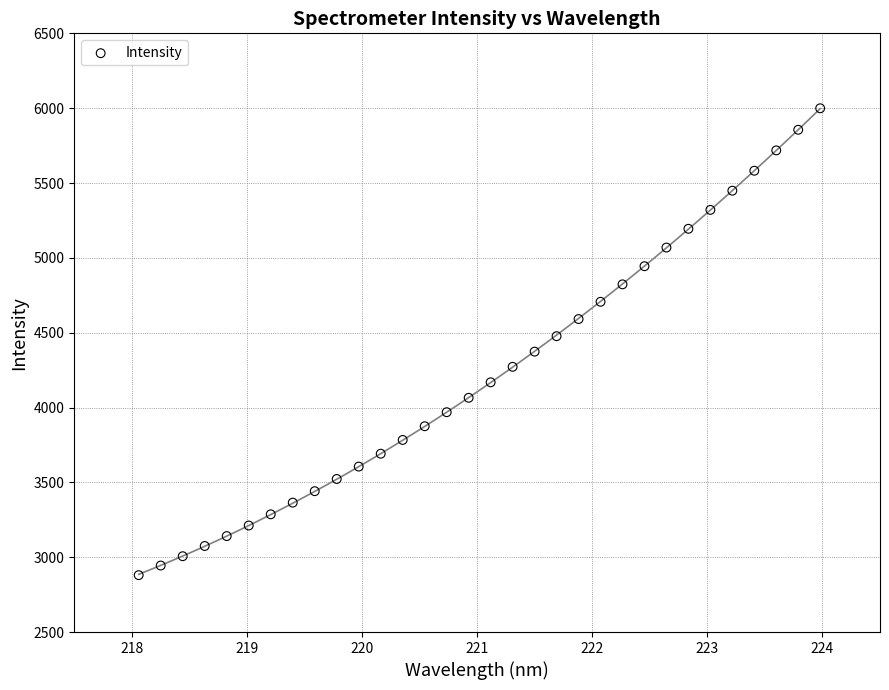

What is the range of X values (max minus min)?

5.9